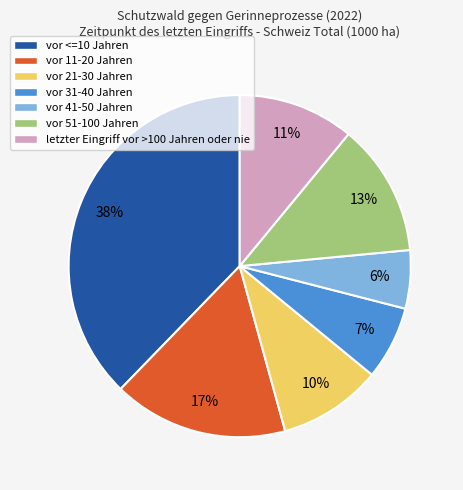

What is the ratio of the value at vor 11-20 Jahren to the value at vor 21-30 Jahren?

1.7